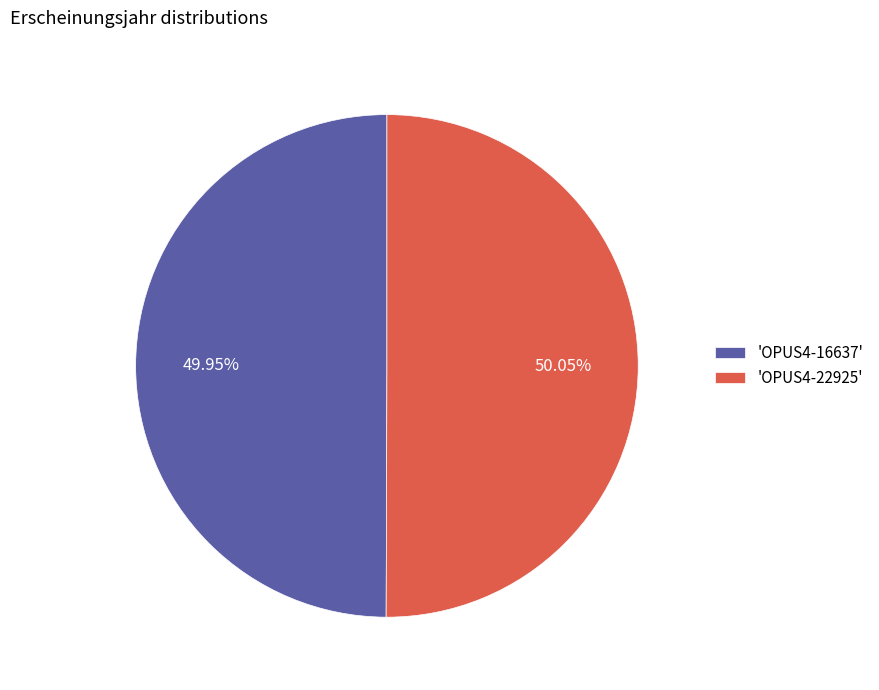

Approximately how many times larger is the value at 'OPUS4-22925' compared to 'OPUS4-16637'?

1.0